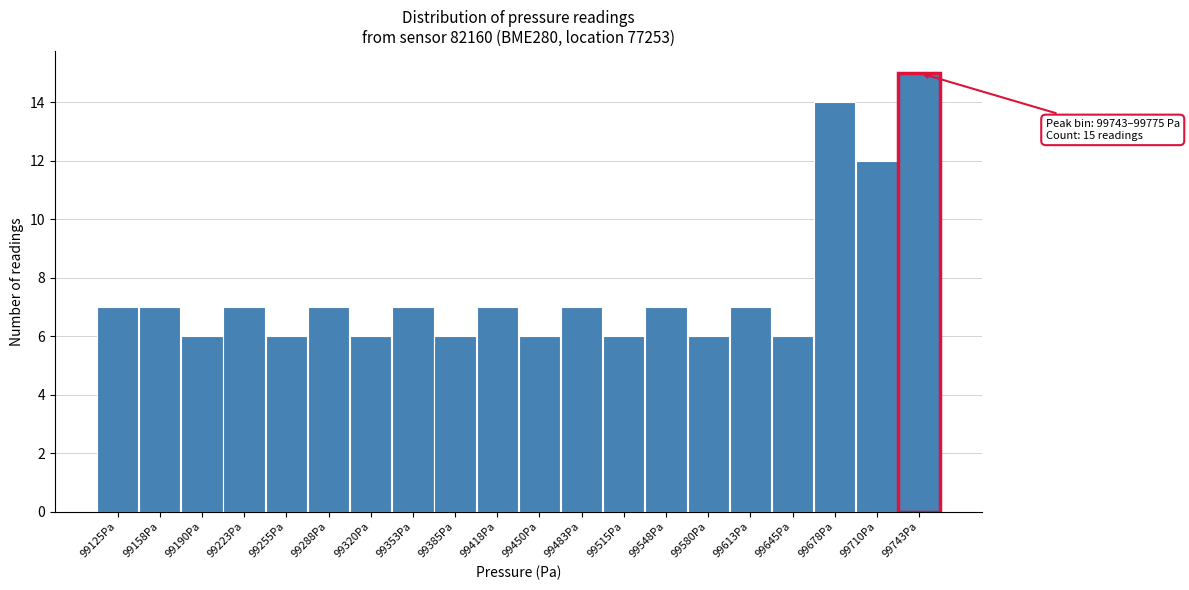

Reading left to right, transcribe all the data shown in this chart.

99125Pa=7	99158Pa=7	99190Pa=6	99223Pa=7	99255Pa=6	99288Pa=7	99320Pa=6	99353Pa=7	99385Pa=6	99418Pa=7	99450Pa=6	99483Pa=7	99515Pa=6	99548Pa=7	99580Pa=6	99613Pa=7	99645Pa=6	99678Pa=14	99710Pa=12	99743Pa=15